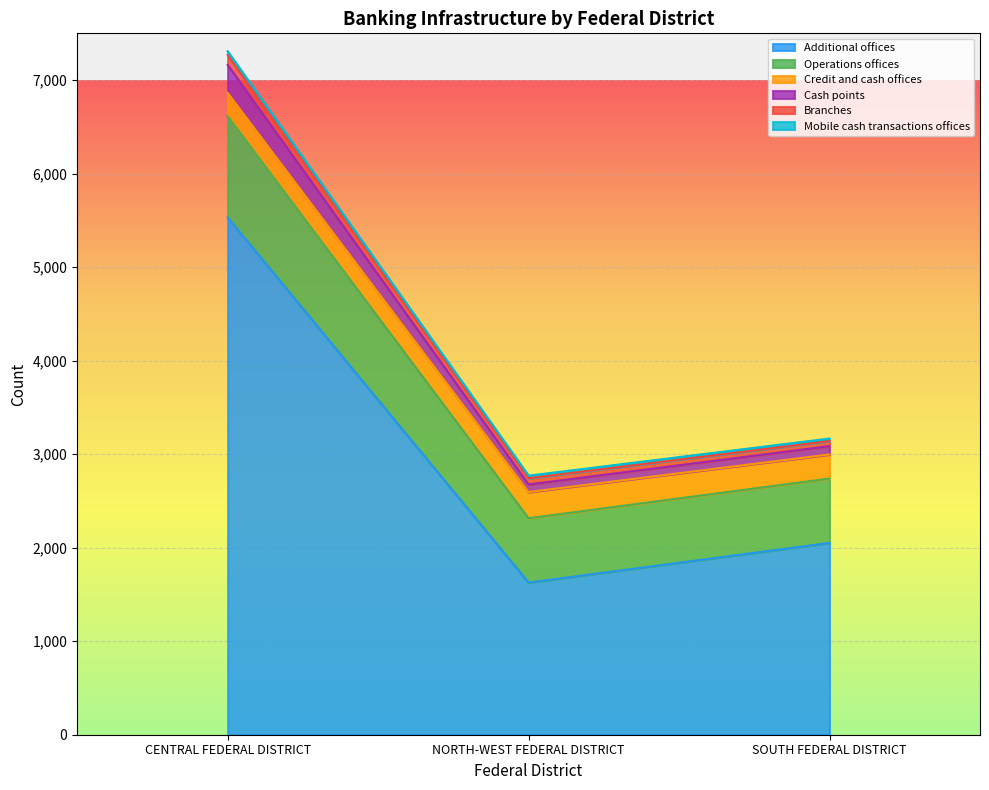

Is it true that Additional offices equals 7467 at CENTRAL FEDERAL DISTRICT?

False